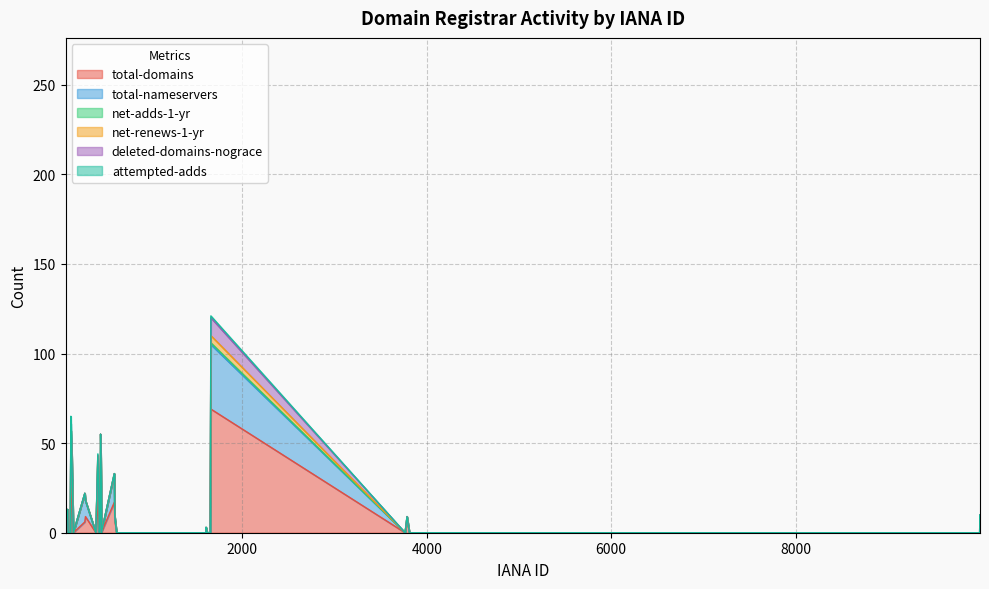

At which category is the sum across all series the highest?

83